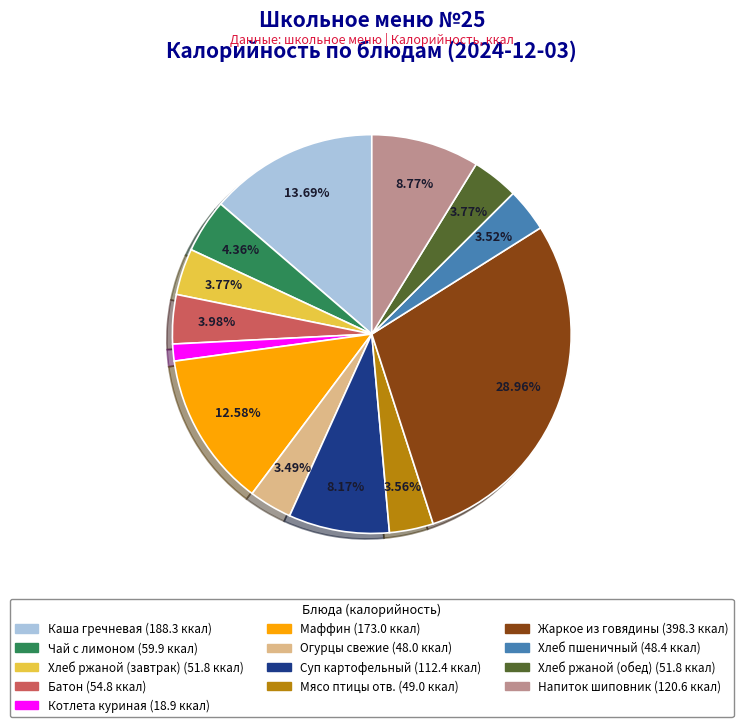

Is there a majority slice in this chart?

No